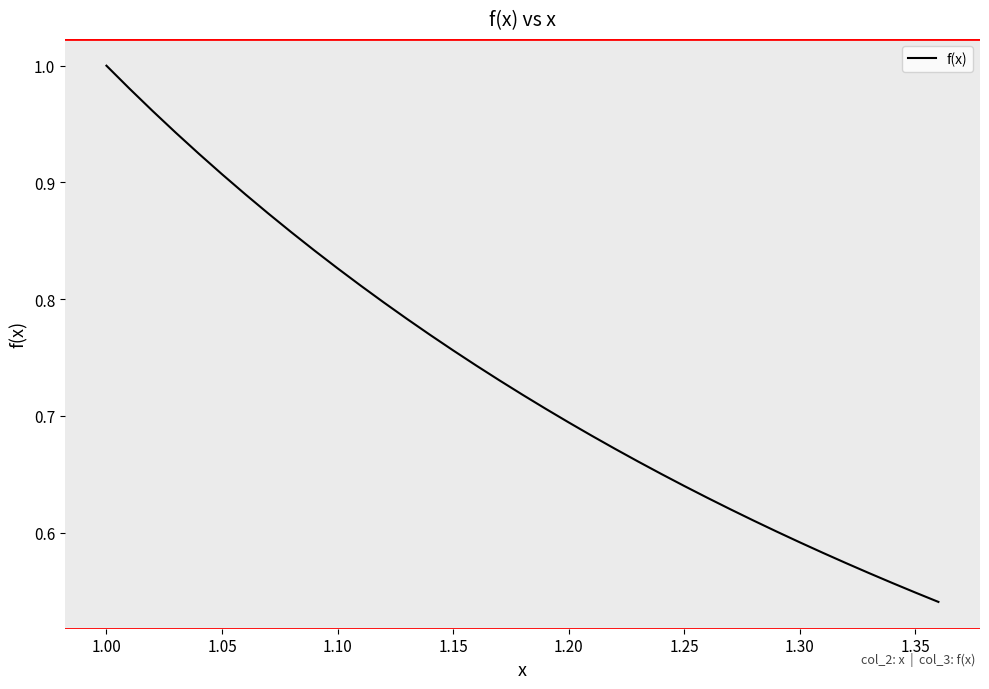

How many categories are shown in the chart?

37